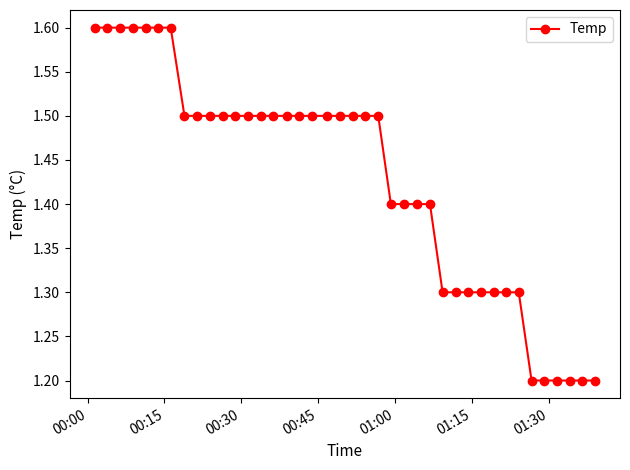

What is the smallest value displayed?

1.2